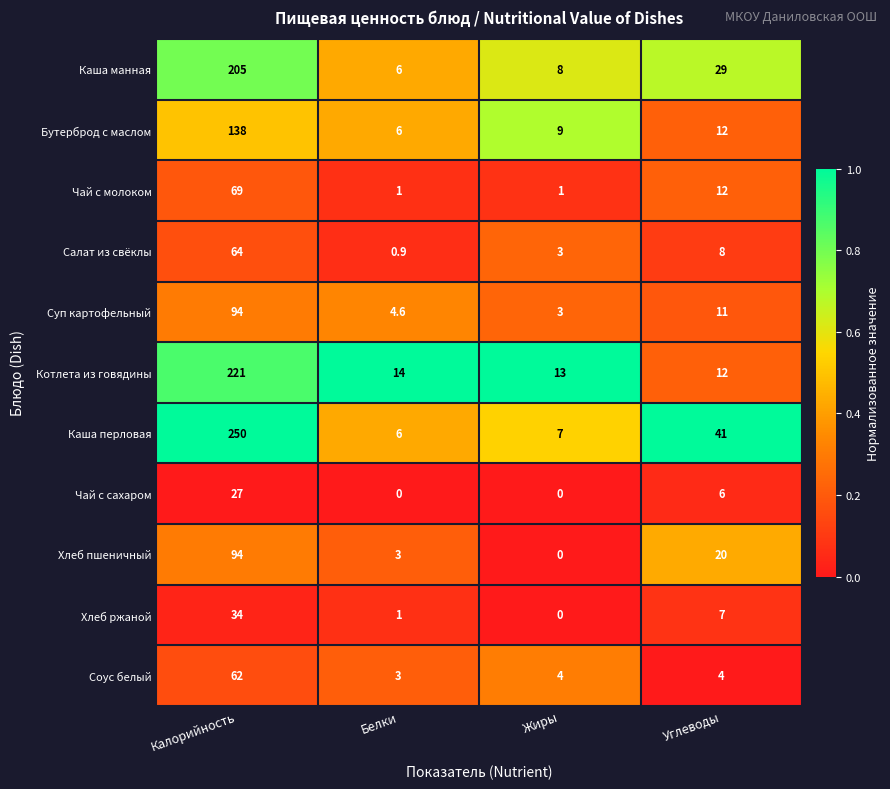

The value of Соус белый at Калорийность is 62.0. True or false?

True